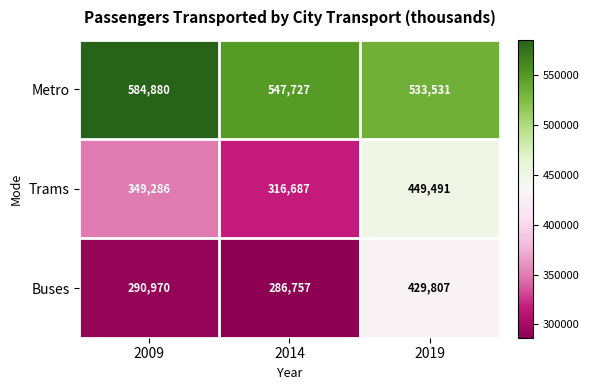

What is the approximate value of Buses at 2014, to the nearest 50?

286750